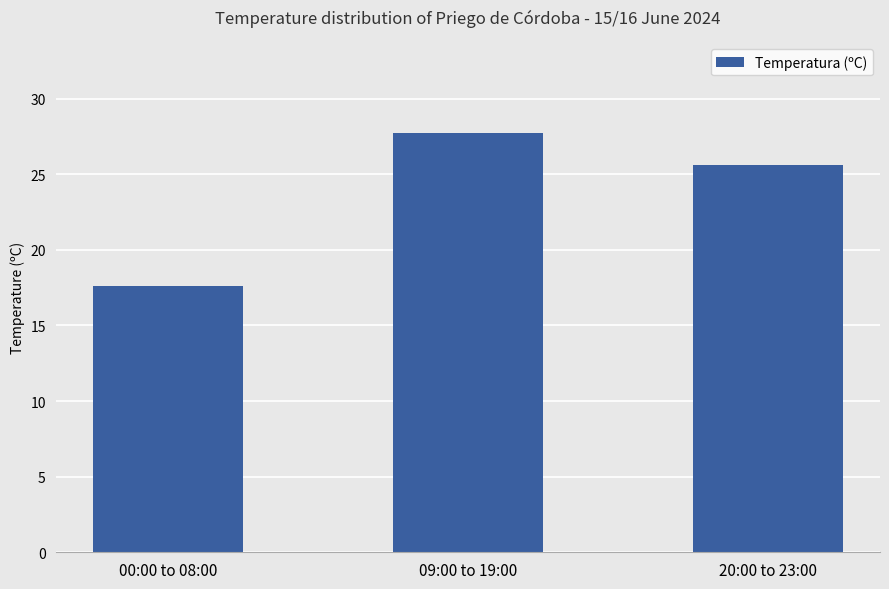

Rank the categories by value from highest to lowest.

09:00 to 19:00, 20:00 to 23:00, 00:00 to 08:00